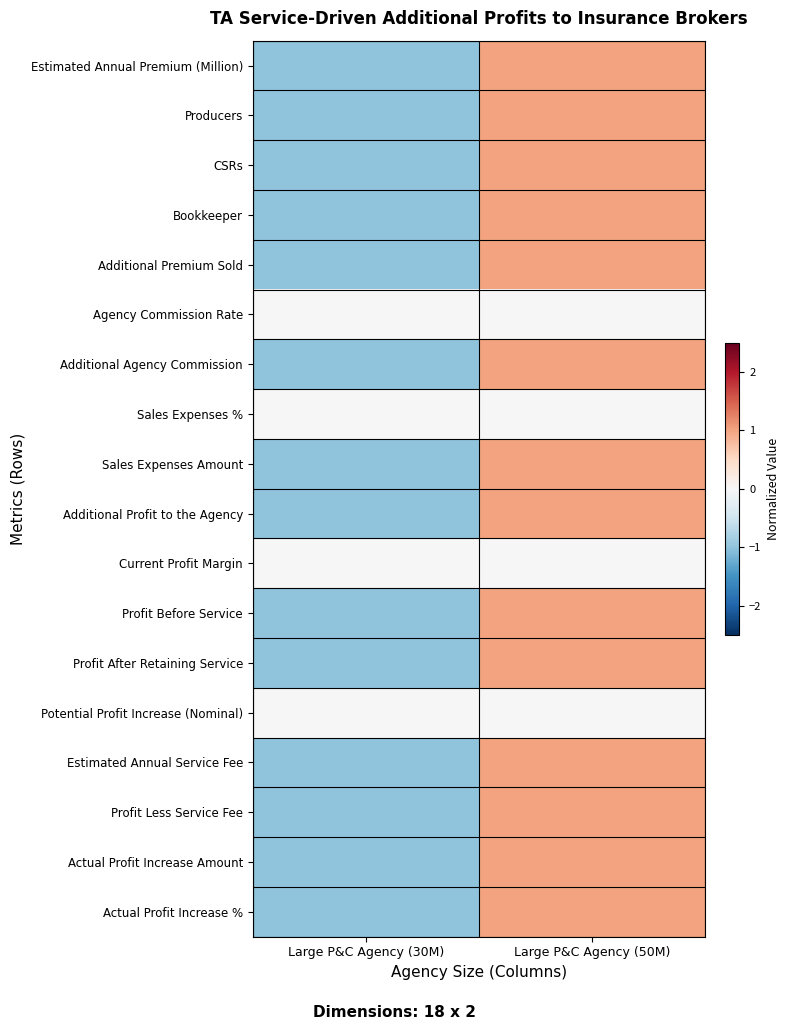

At Large P&C Agency (50M), list the series in order from smallest to largest.

Agency Commission Rate, Sales Expenses %, Current Profit Margin, Potential Profit Increase (Nominal), Profit Less Service Fee, Estimated Annual Premium (Million), Producers, CSRs, Bookkeeper, Additional Premium Sold, Additional Agency Commission, Sales Expenses Amount, Additional Profit to the Agency, Profit Before Service, Profit After Retaining Service, Actual Profit Increase Amount, Estimated Annual Service Fee, Actual Profit Increase %